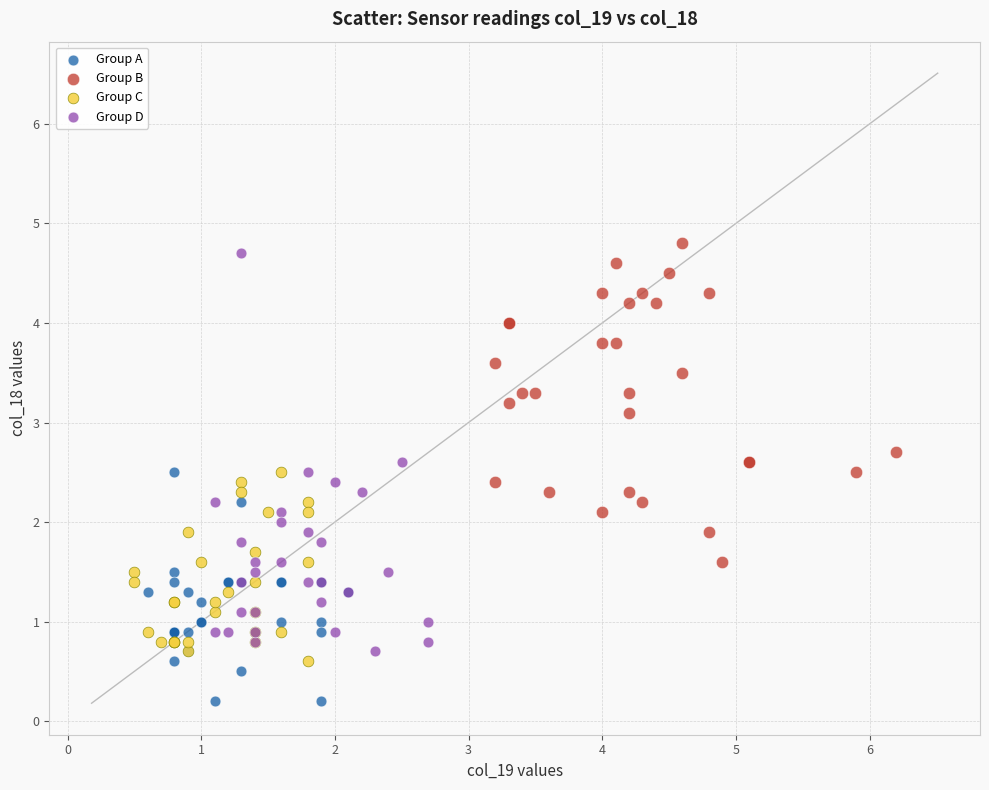

Which series reaches the maximum Y coordinate?

Group B